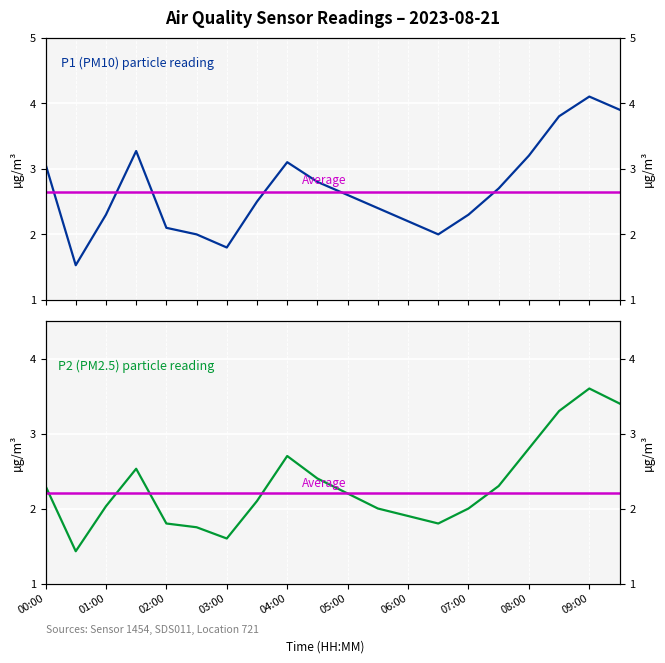

What is the label of the 5th point from the right?

07:30